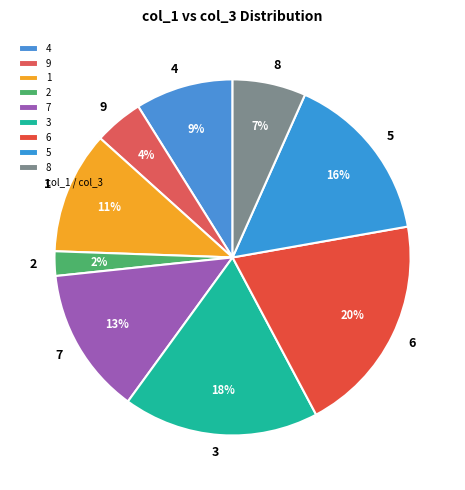

Which slice is the smallest?

2